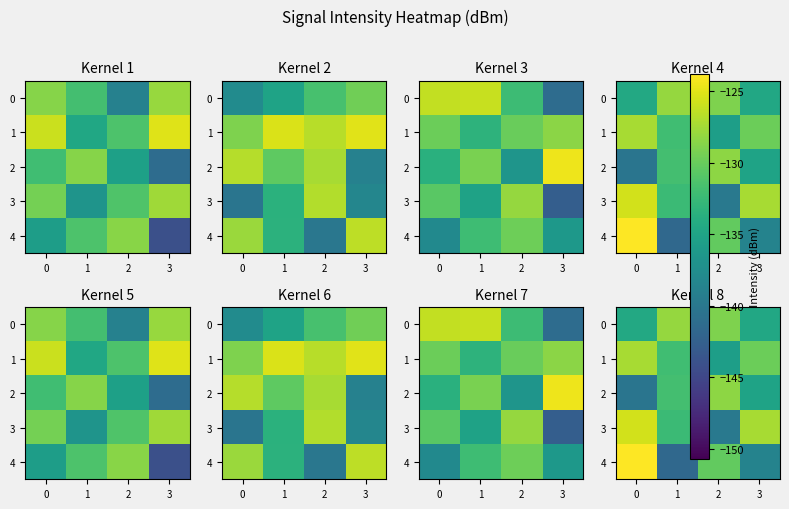

Is it true that 0 equals -134.6 at 3?

True